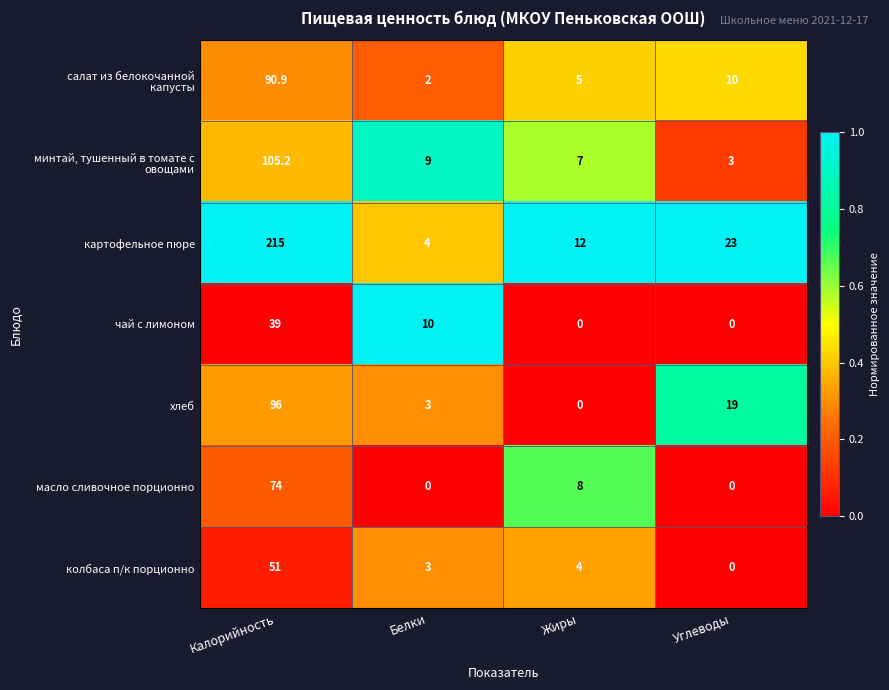

Between Белки and Жиры, which series saw the biggest shift?

чай с лимоном